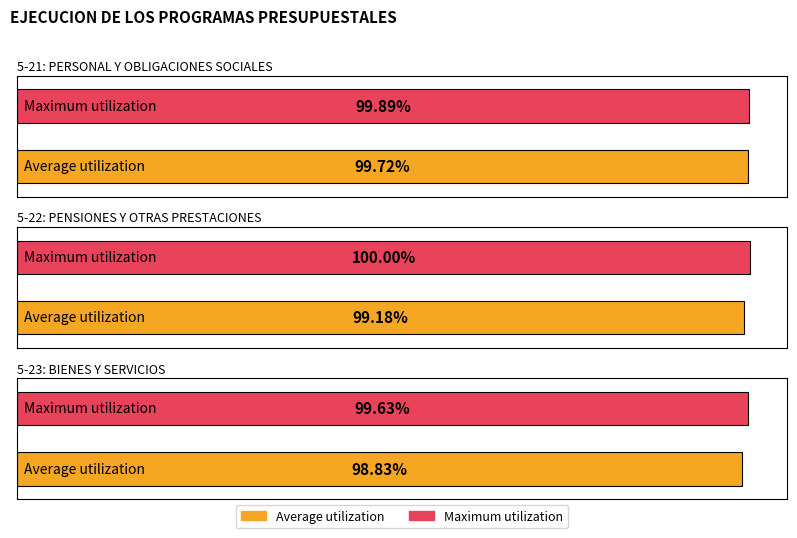

What is the total value across all series at 5-23: BIENES Y SERVICIOS?

2.0